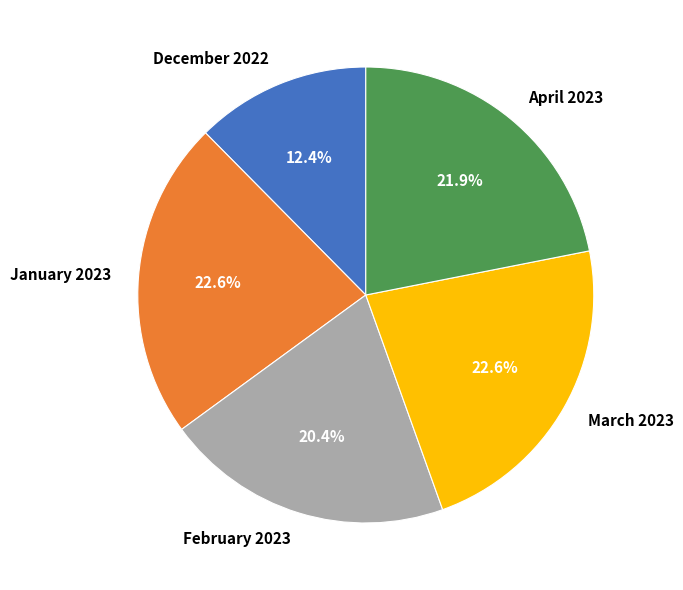

Is the sum of April 2023 and February 2023 greater than half?

No